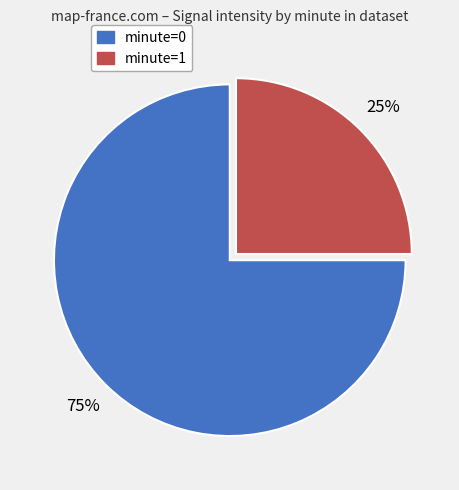

Which category has the smallest portion of the pie?

minute=1